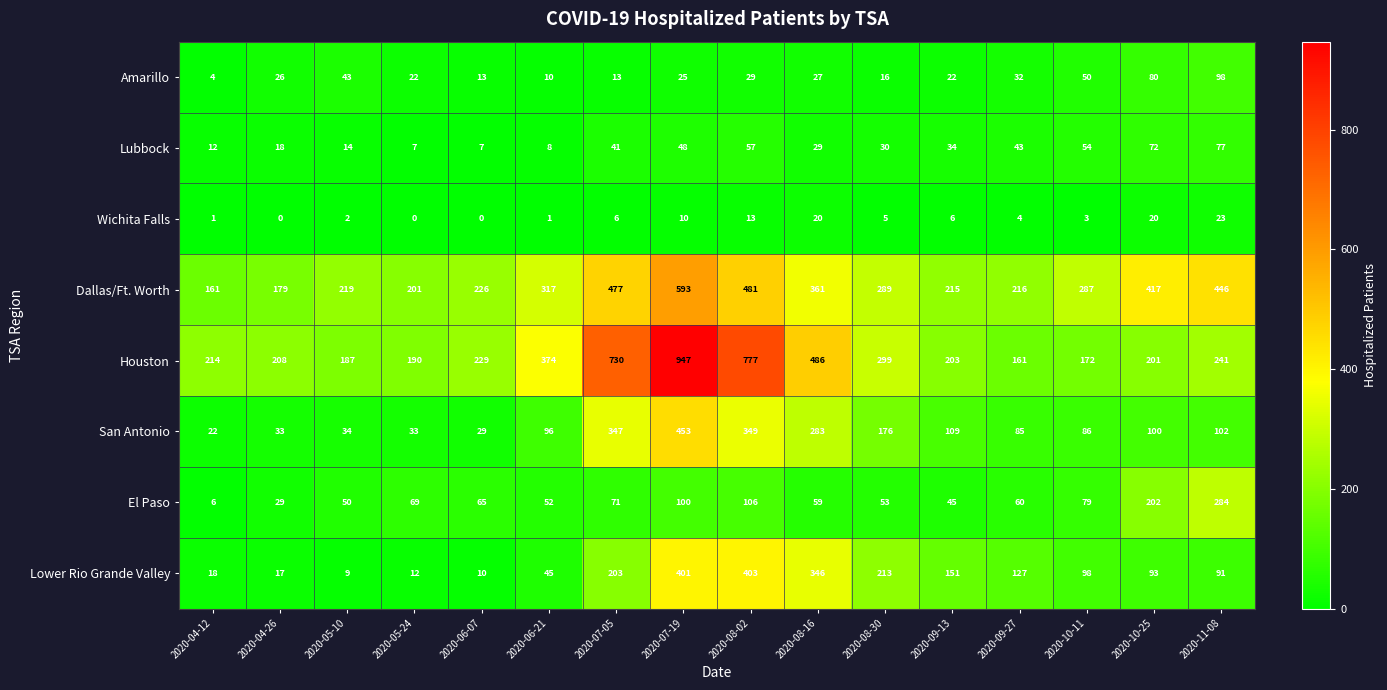

Rank the series at 2020-05-24 from highest to lowest value.

Dallas/Ft. Worth, Houston, El Paso, San Antonio, Amarillo, Lower Rio Grande Valley, Lubbock, Wichita Falls